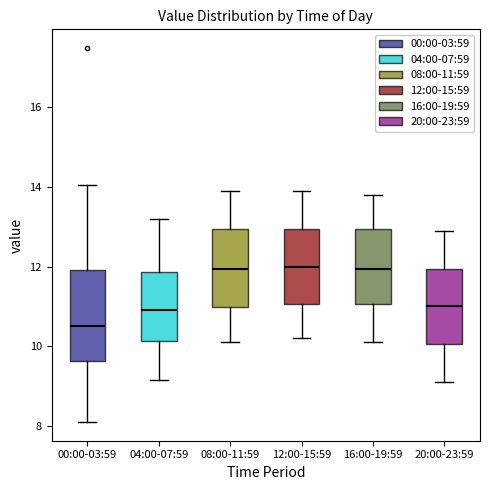

Which box is the tallest, from its lower edge to its upper edge?

00:00-03:59